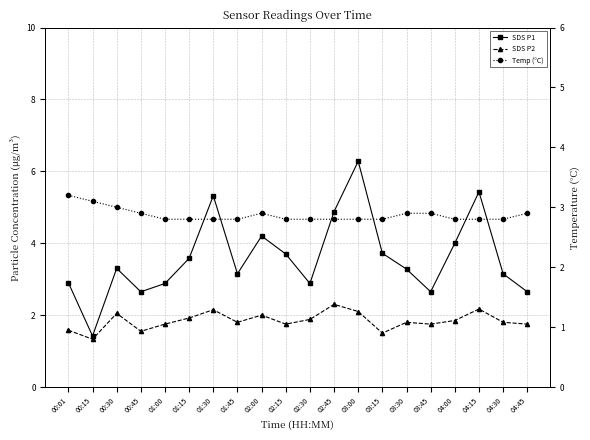

What is the label of the 13th point from the right?

01:45